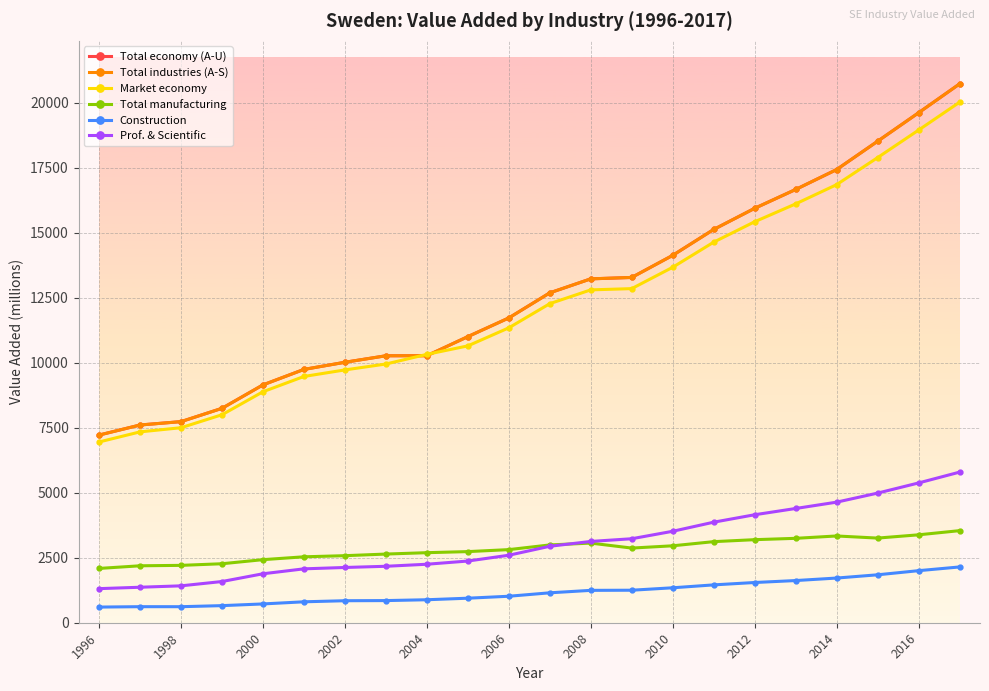

Which series has the widest spread of values?

Total economy (A-U)